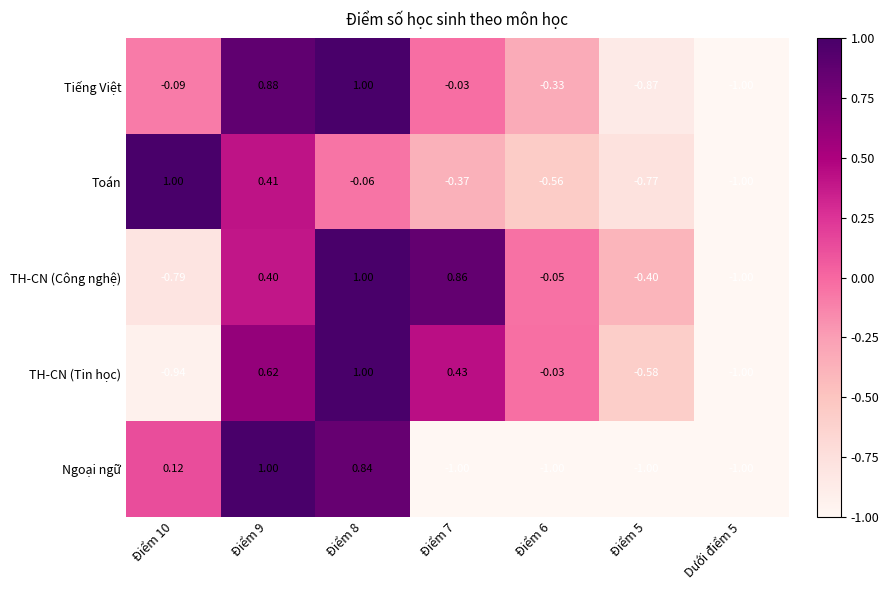

At Điểm 7, list the series in order from largest to smallest.

TH-CN (Công nghệ), TH-CN (Tin học), Tiếng Việt, Toán, Ngoại ngữ